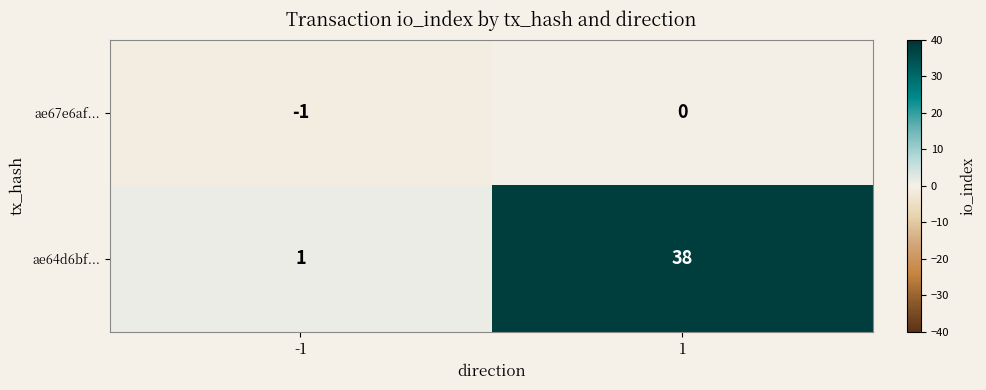

What is the difference between the highest and lowest values at 1?

38